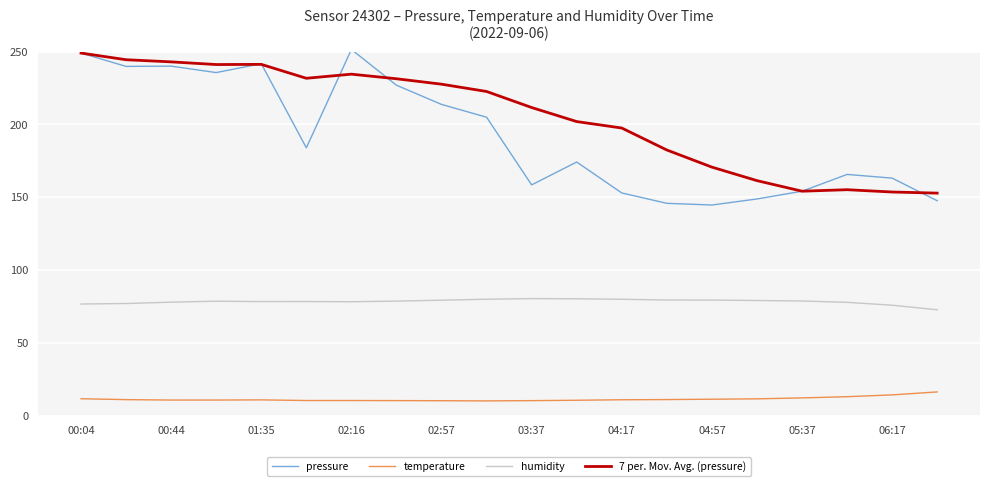

True or false: humidity and 7 per. Mov. Avg. (pressure) intersect in this chart.

False